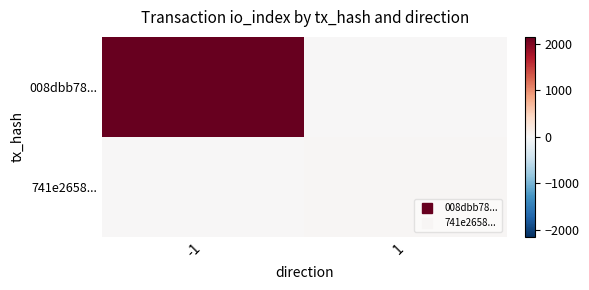

At which category is the sum across all series the highest?

-1